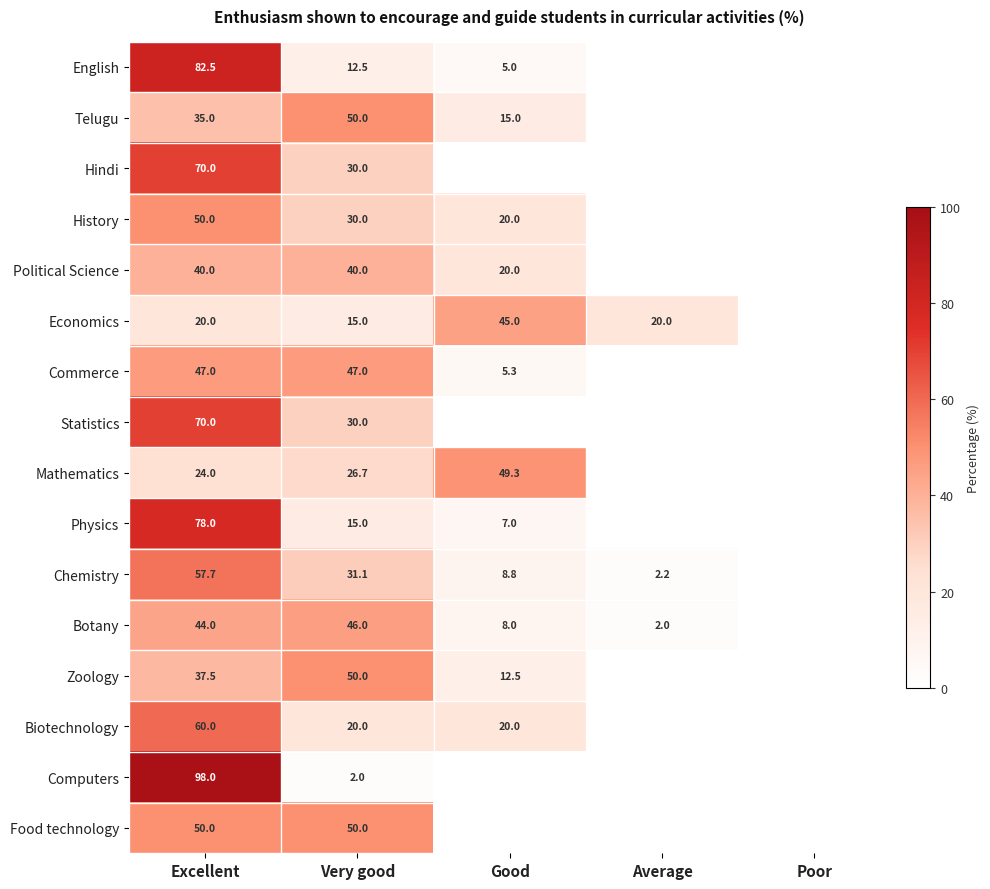

Between Poor and Good, which is larger?

Good